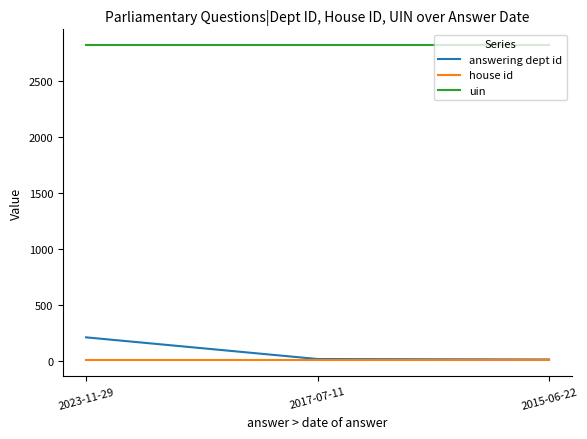

Which series has the largest range (max minus min)?

answering dept id